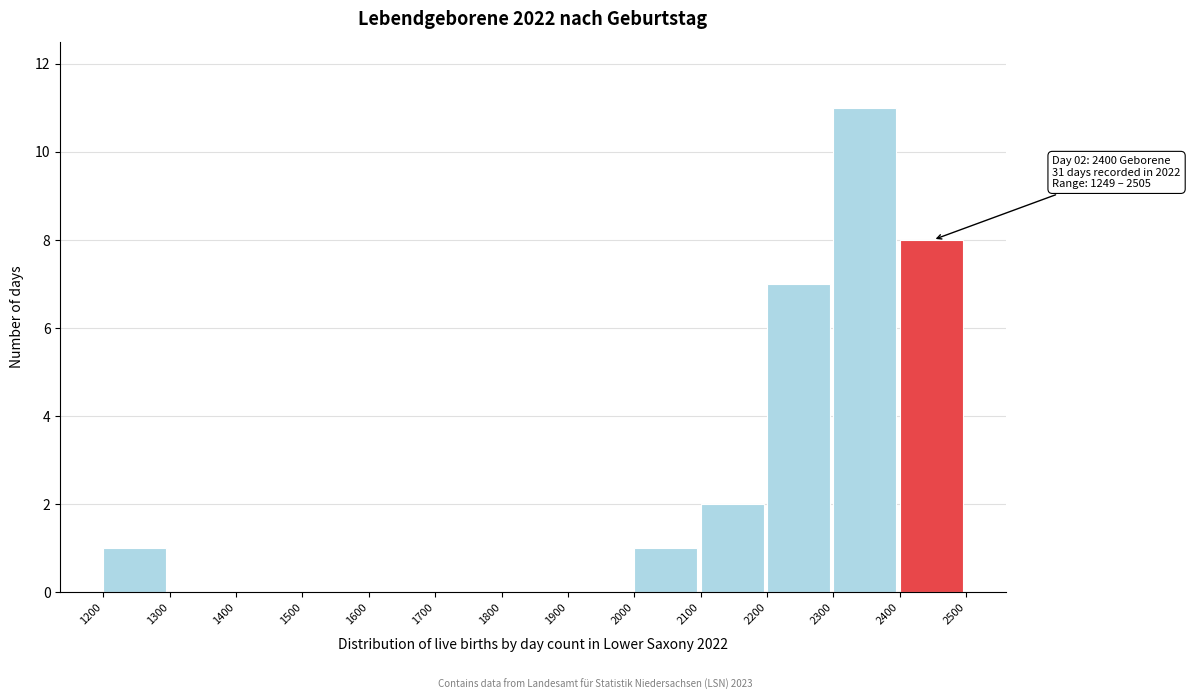

Which range on the x-axis has the tallest bar?

2300 to 2400